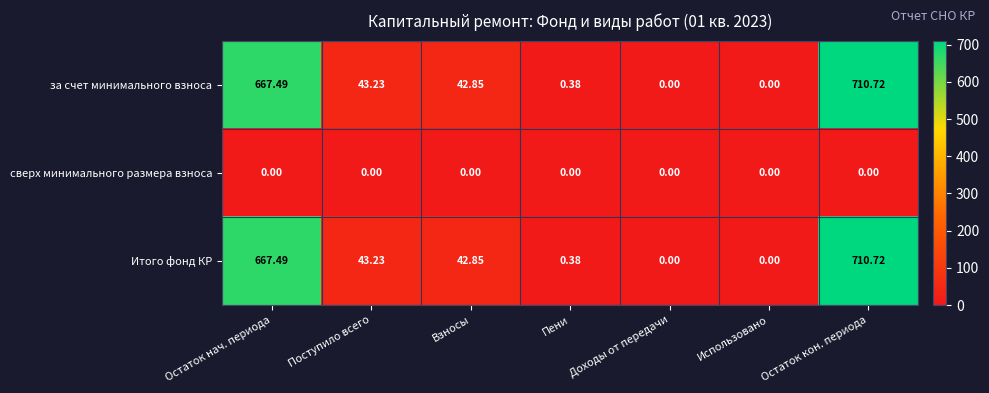

Where does the за счет минимального взноса series first go above 42?

Остаток нач. периода